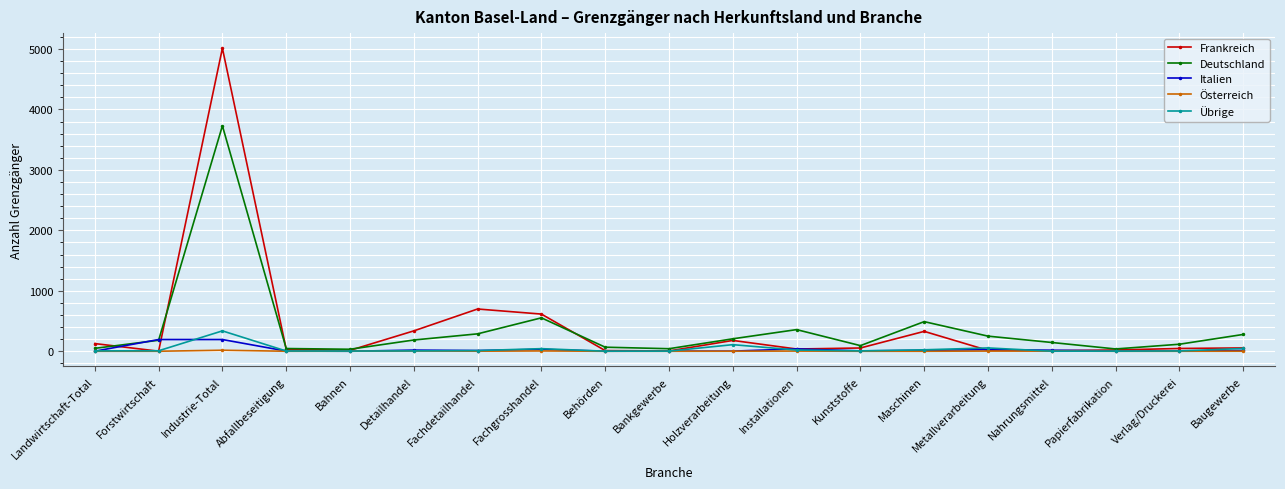

What is the label of the 1st point from the right?

Baugewerbe